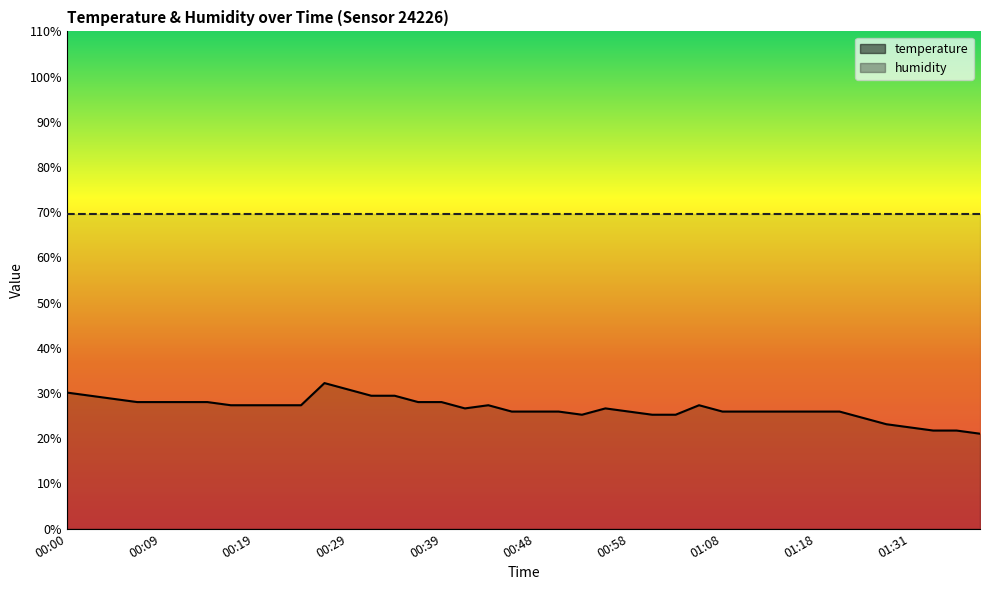

The chart shows a value of 6.1 at 00:31. True or false?

False